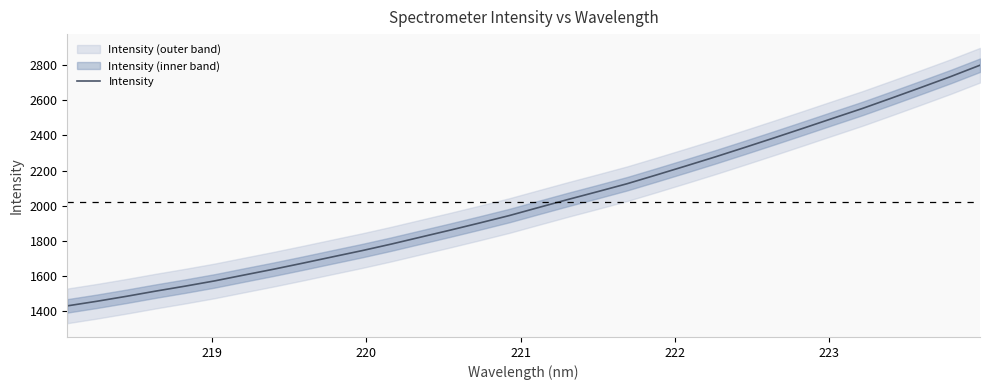

What is the maximum value for Intensity?

2801.0